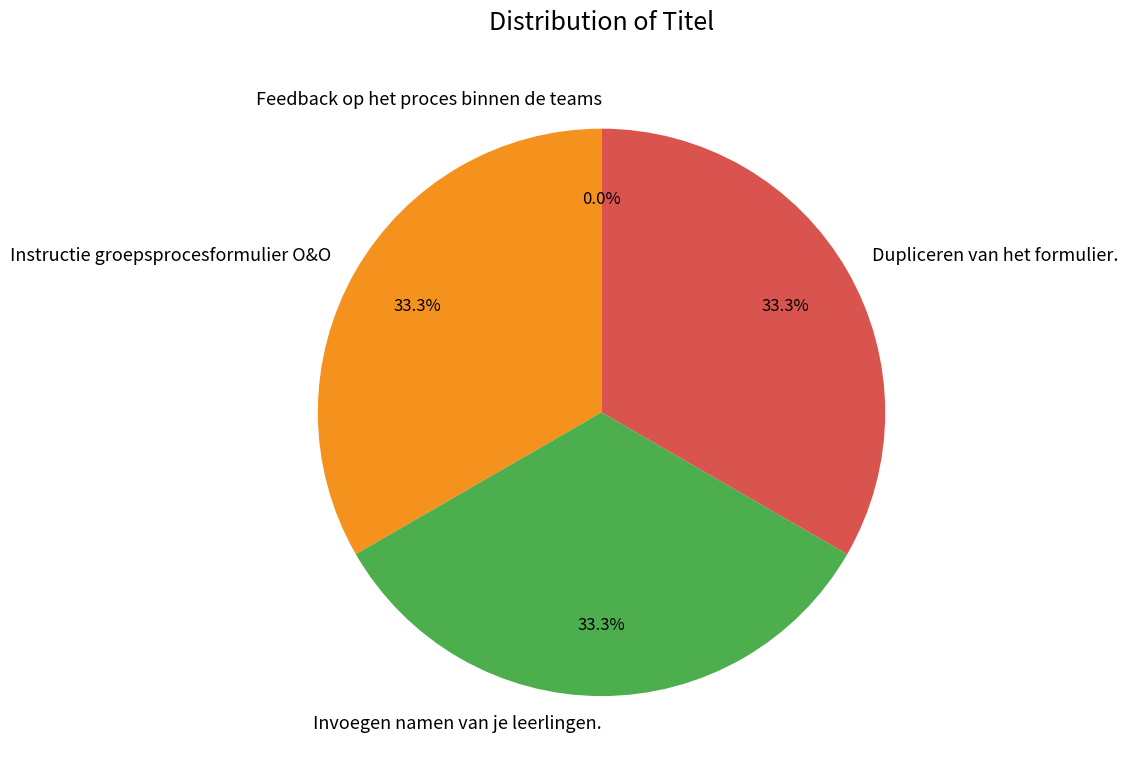

Does Dupliceren van het formulier. represent more than half of the total?

No